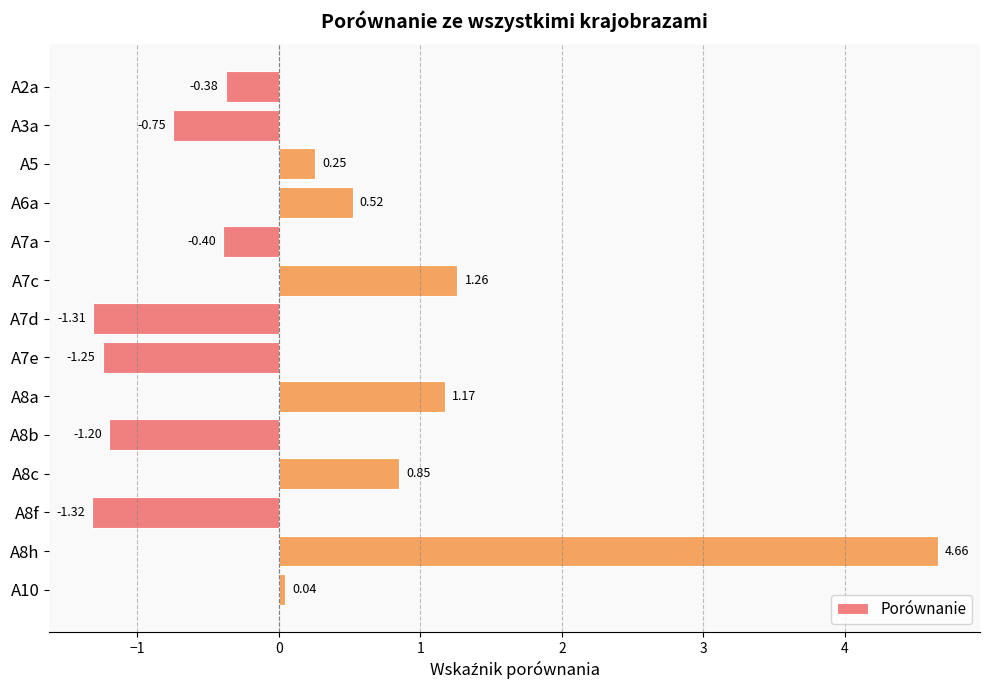

Between A6a and A7a, which is larger?

A6a